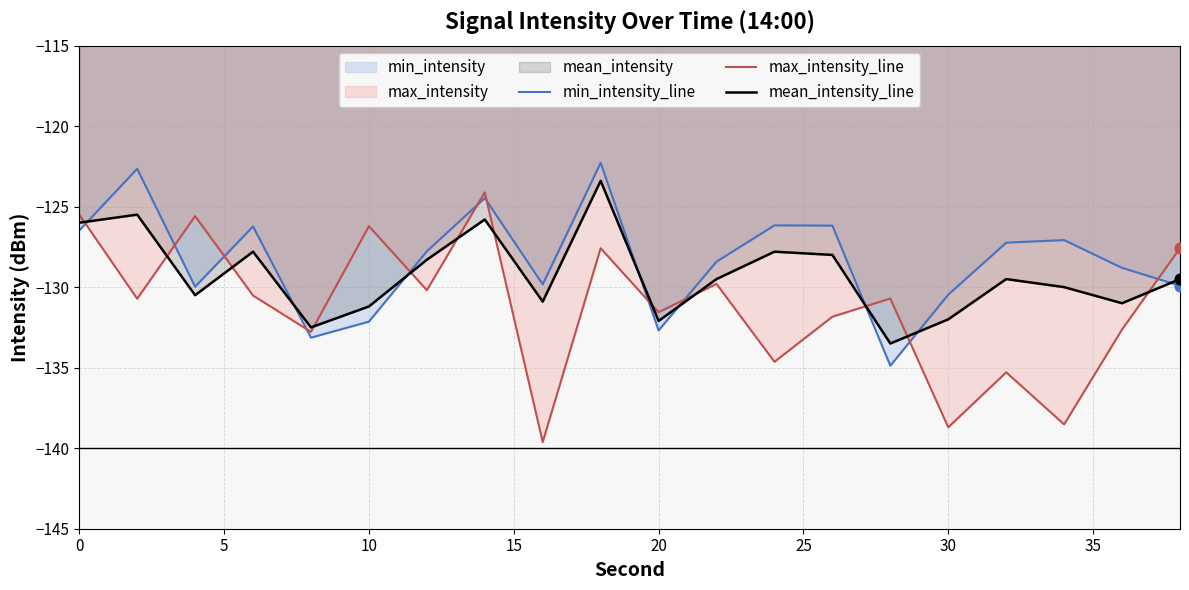

Which series reaches the maximum Y coordinate?

min_intensity_line